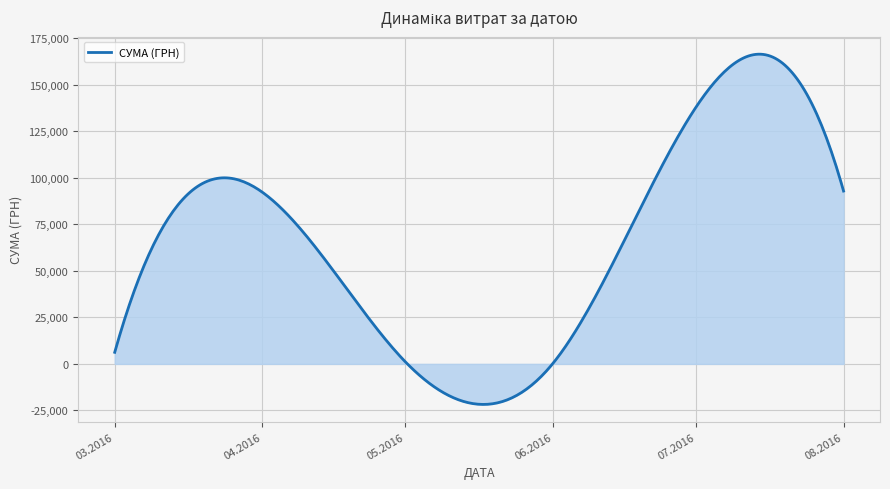

What is the difference between the maximum and minimum values?

188160.9